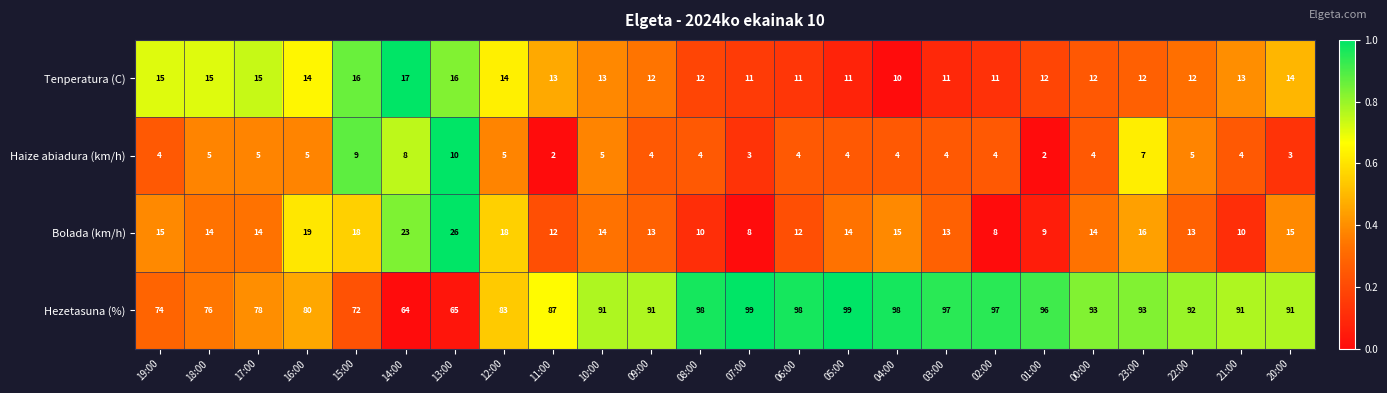

List the series in order of their peak value, highest first.

Hezetasuna (%), Bolada (km/h), Tenperatura (C), Haize abiadura (km/h)